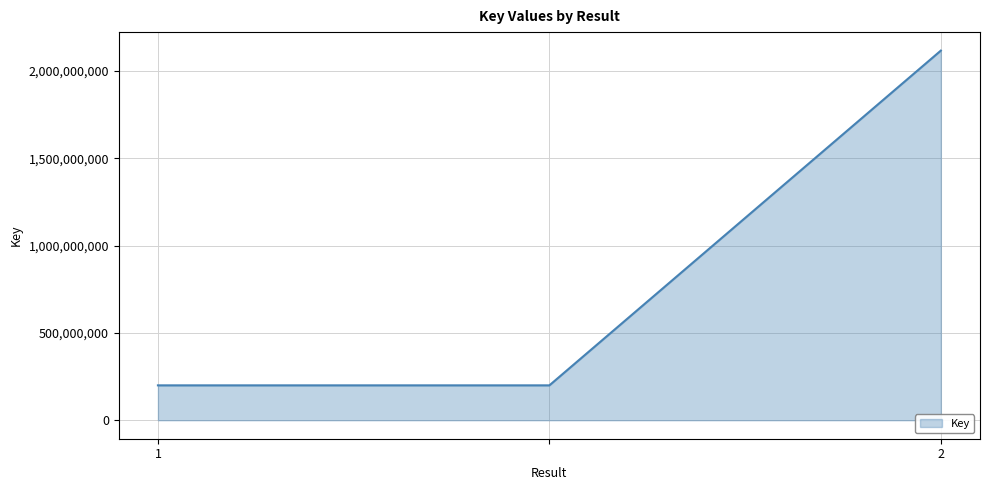

Count the values in the range 199822718 to 2117399331.

3